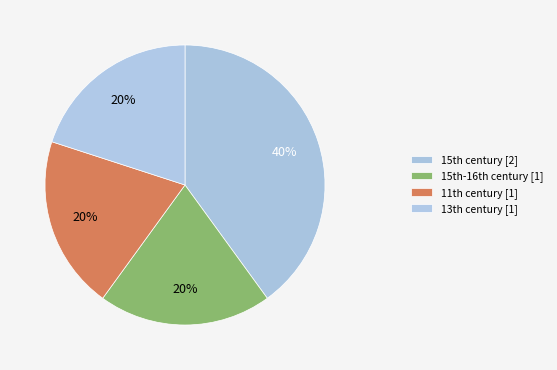

Count the number of slices in the pie.

4